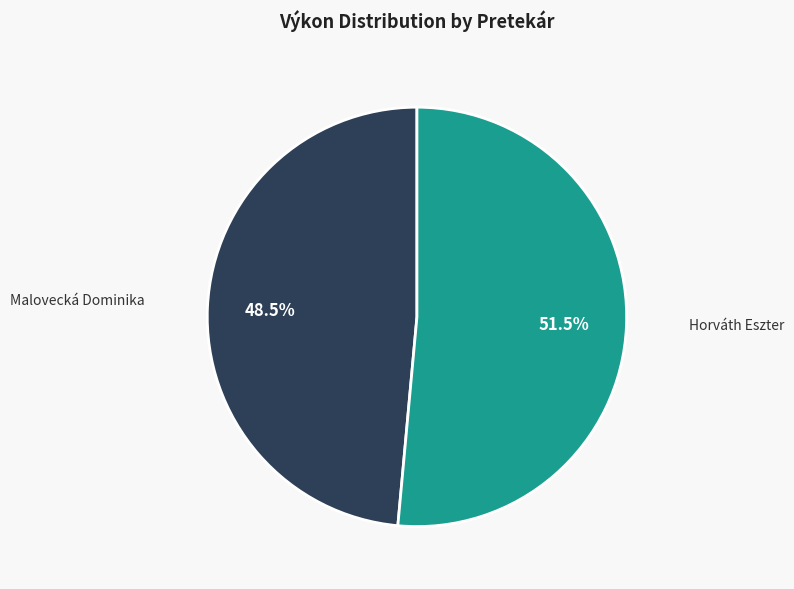

Does any single category account for the majority?

Yes